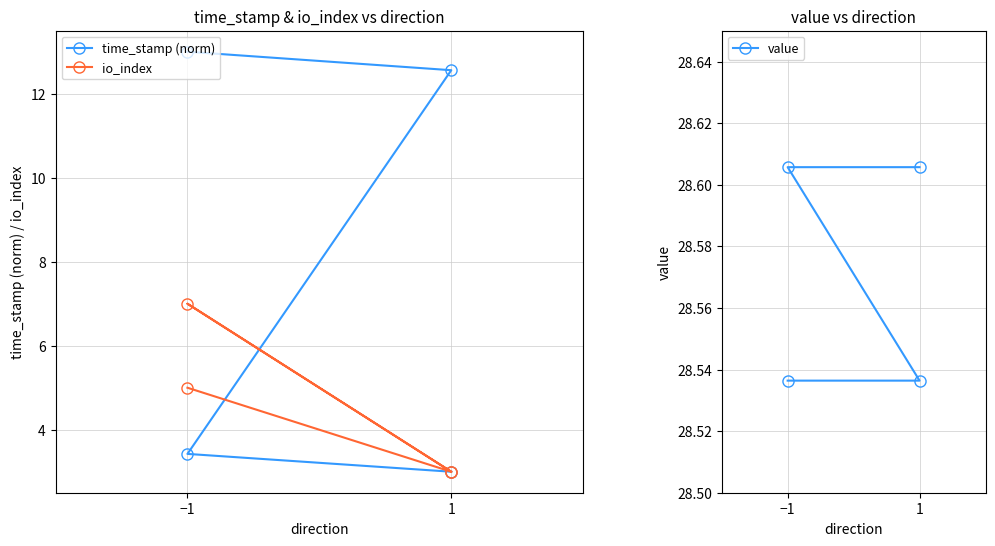

What is the spread (max minus min) of values at 1?

25.5